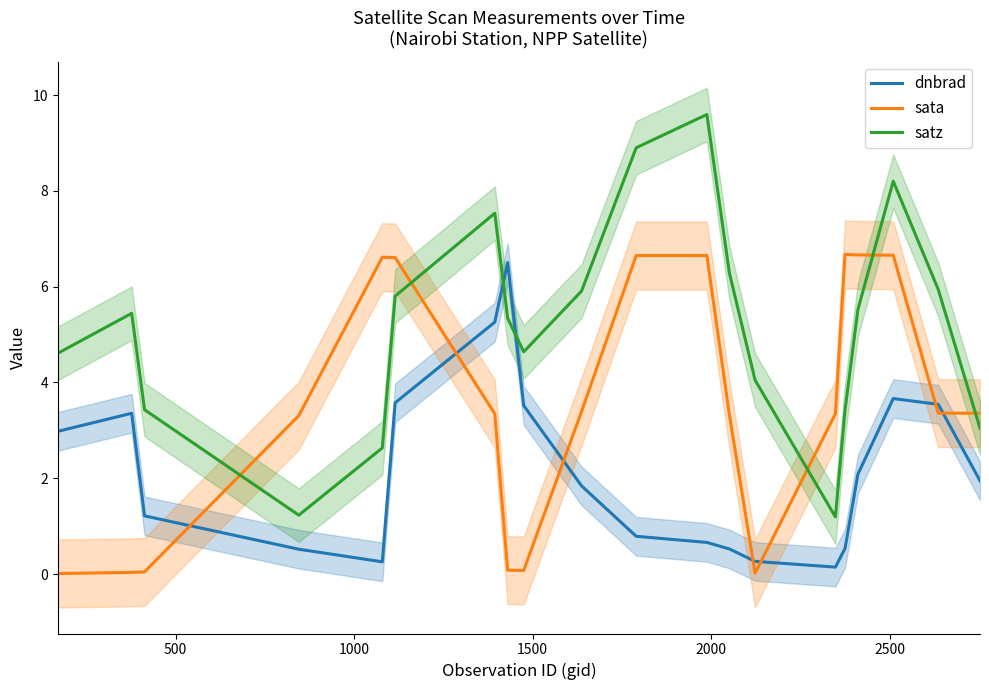

After their last crossing, which series has the higher values: sata or dnbrad?

sata